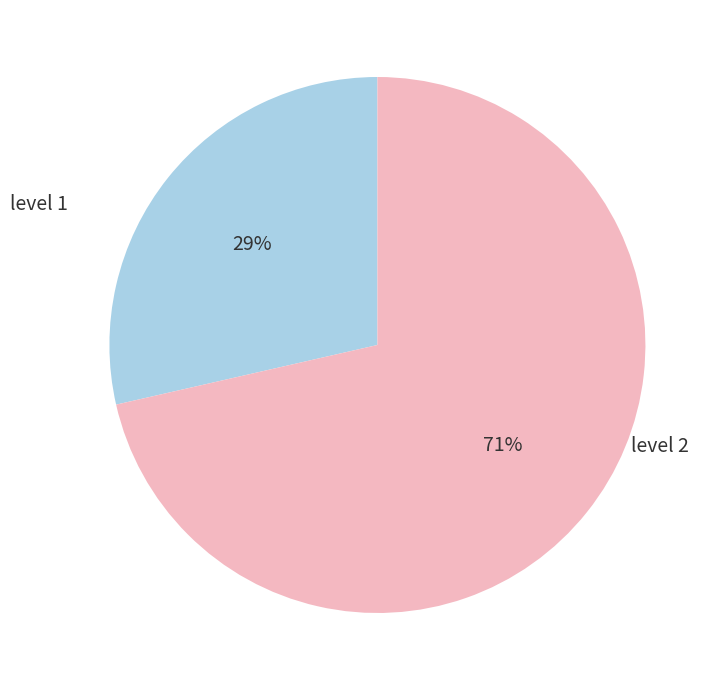

Is there a majority slice in this chart?

Yes